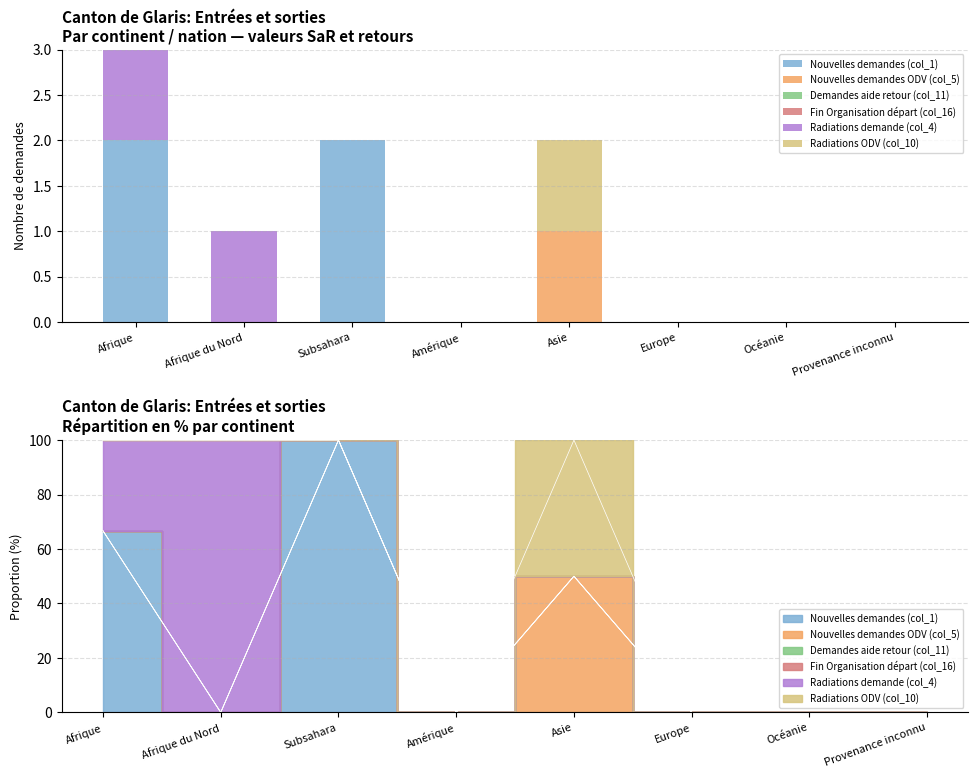

At which label is Nouvelles demandes (col_1) closest to 1?

Afrique